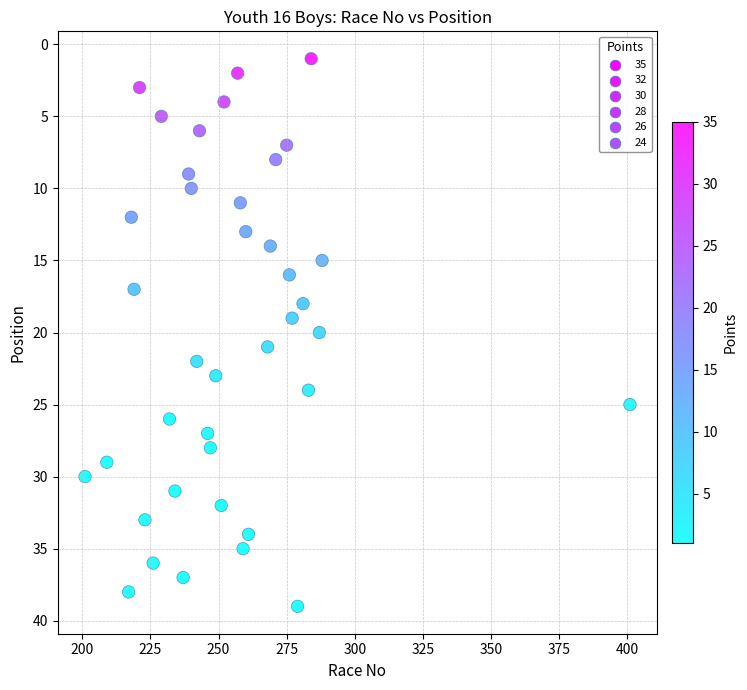

What is the range of Y values (max minus min)?

38